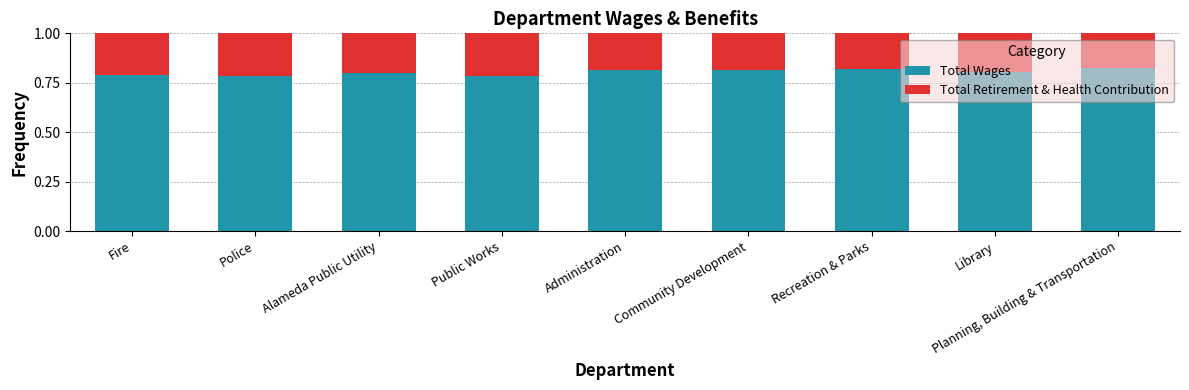

What is the total value across all series at Library?

1.0